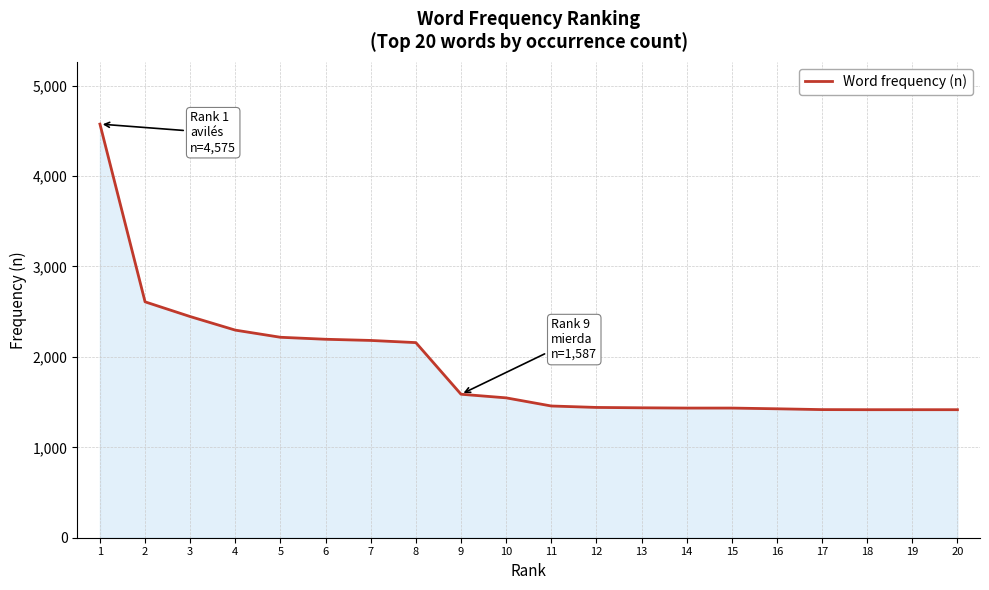

What is the minimum value shown in the chart?

1416